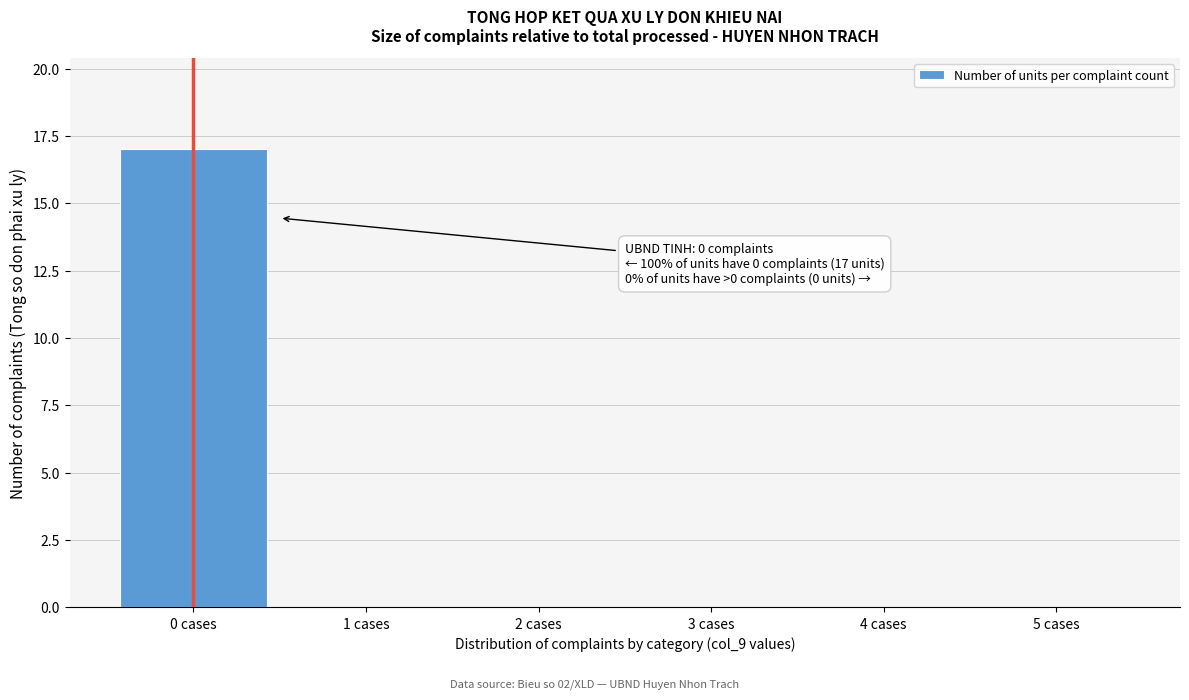

Reading left to right, transcribe all the data shown in this chart.

0 cases=17	1 cases=0	2 cases=0	3 cases=0	4 cases=0	5 cases=0